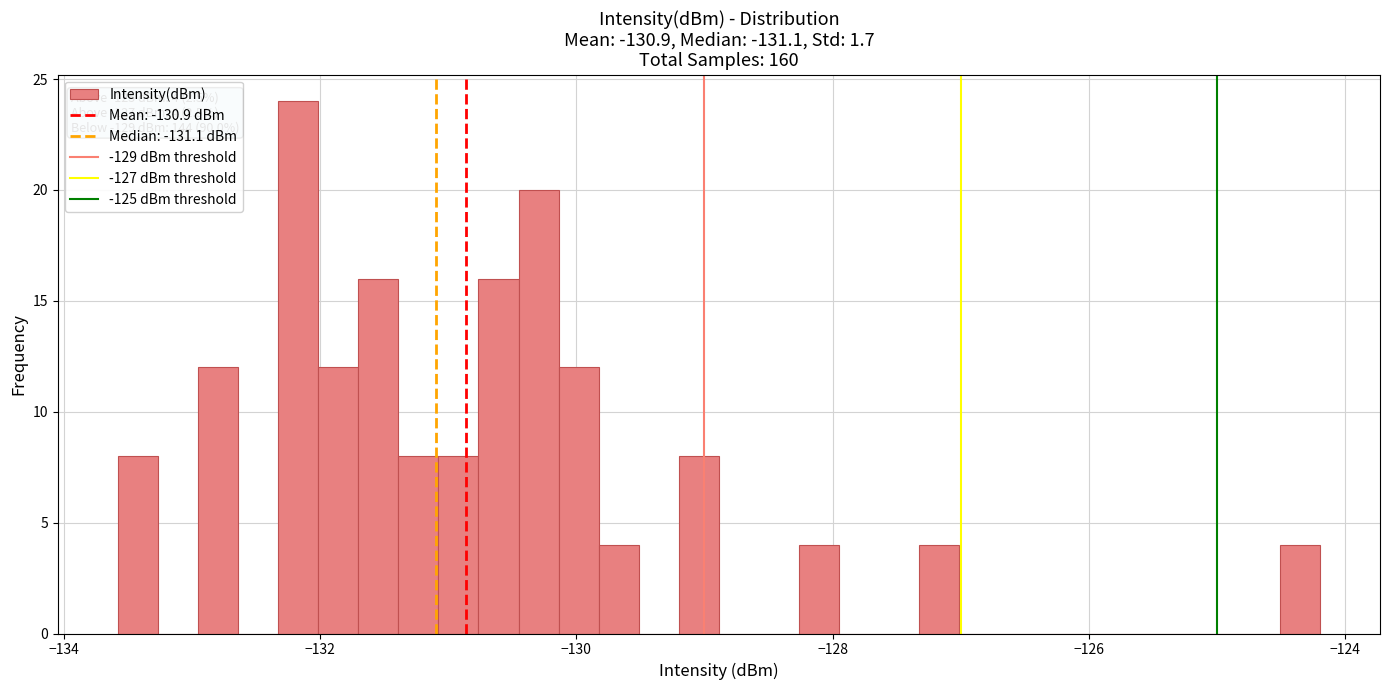

Around what value on the x-axis is the tallest bar? Give the approximate position of its centre, as read against the axis.

-132.2